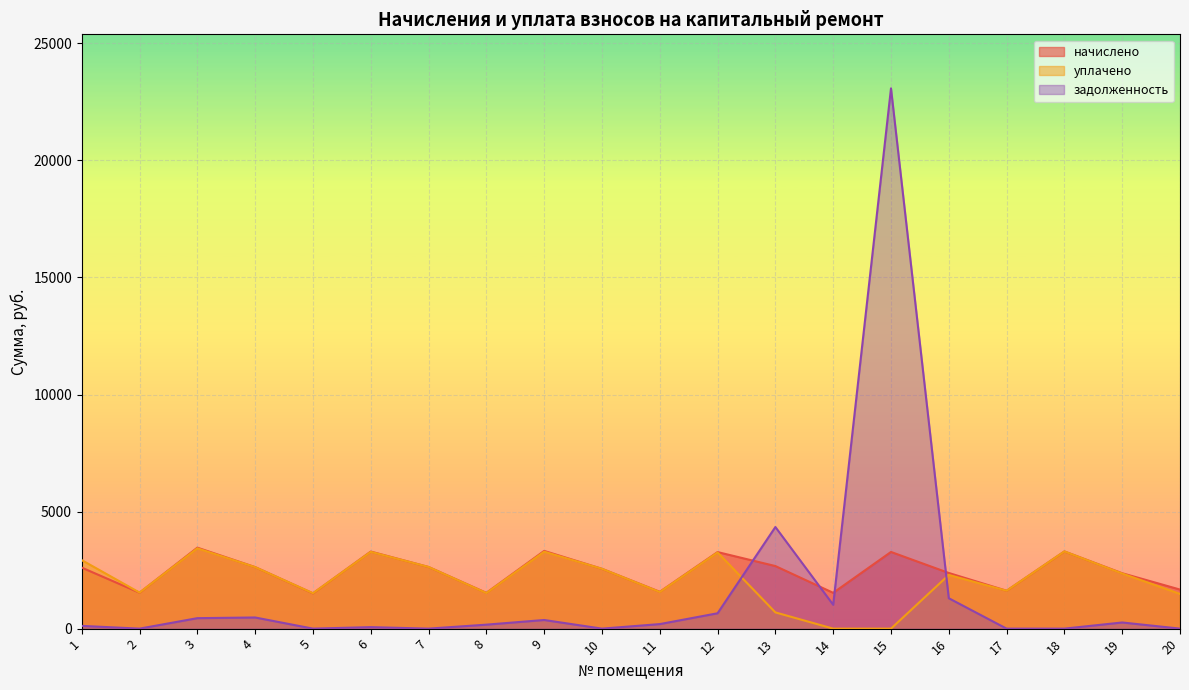

What is the difference between the highest and lowest values at 16?

1078.6